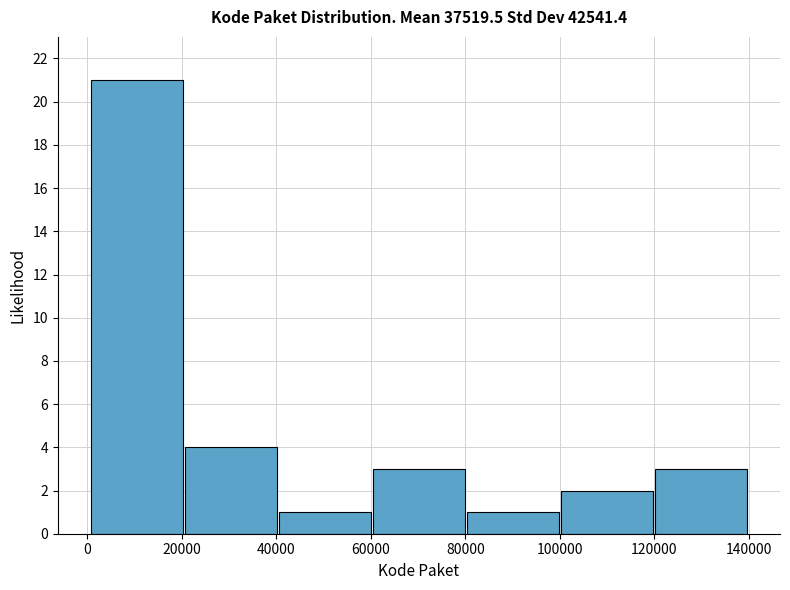

Over which range of the x-axis is the bar tallest?

0 to 20000